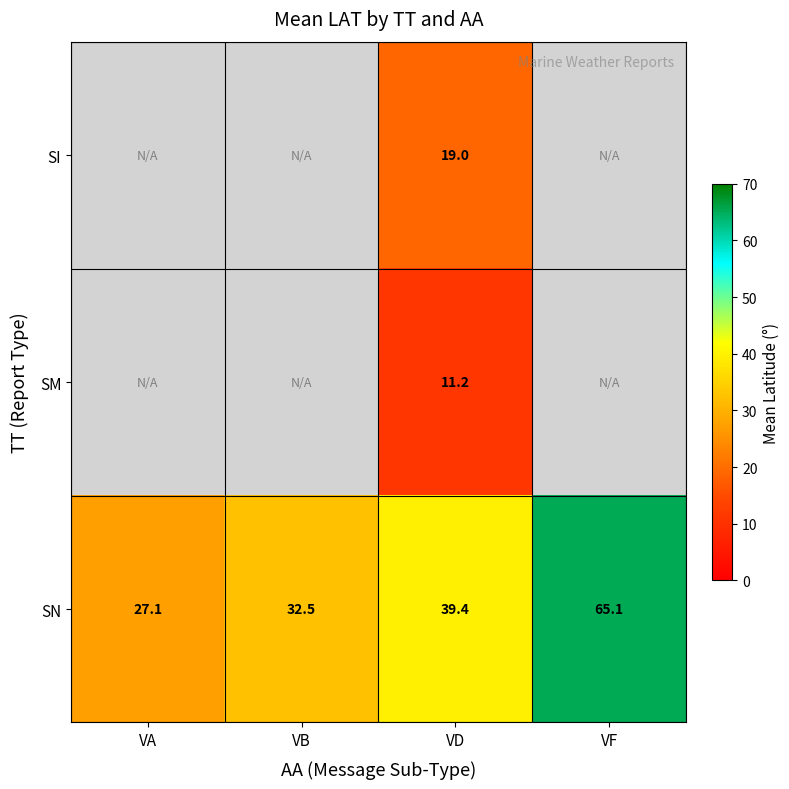

True or false: SM has a value of 18.1 at VD.

False